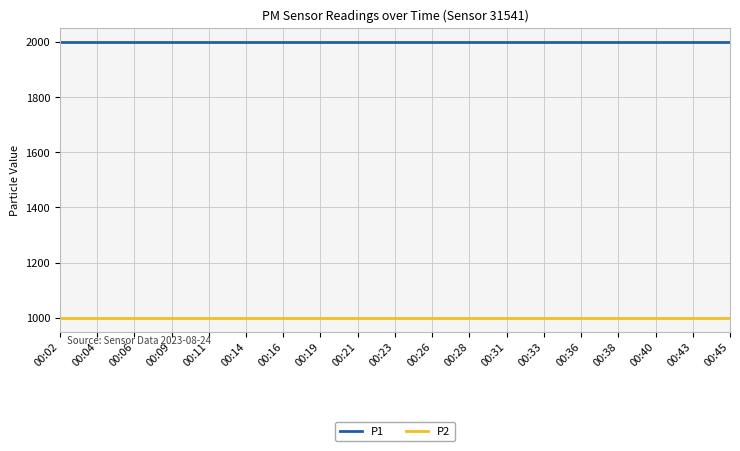

What is the difference between the highest and lowest values at 00:21?

1000.0